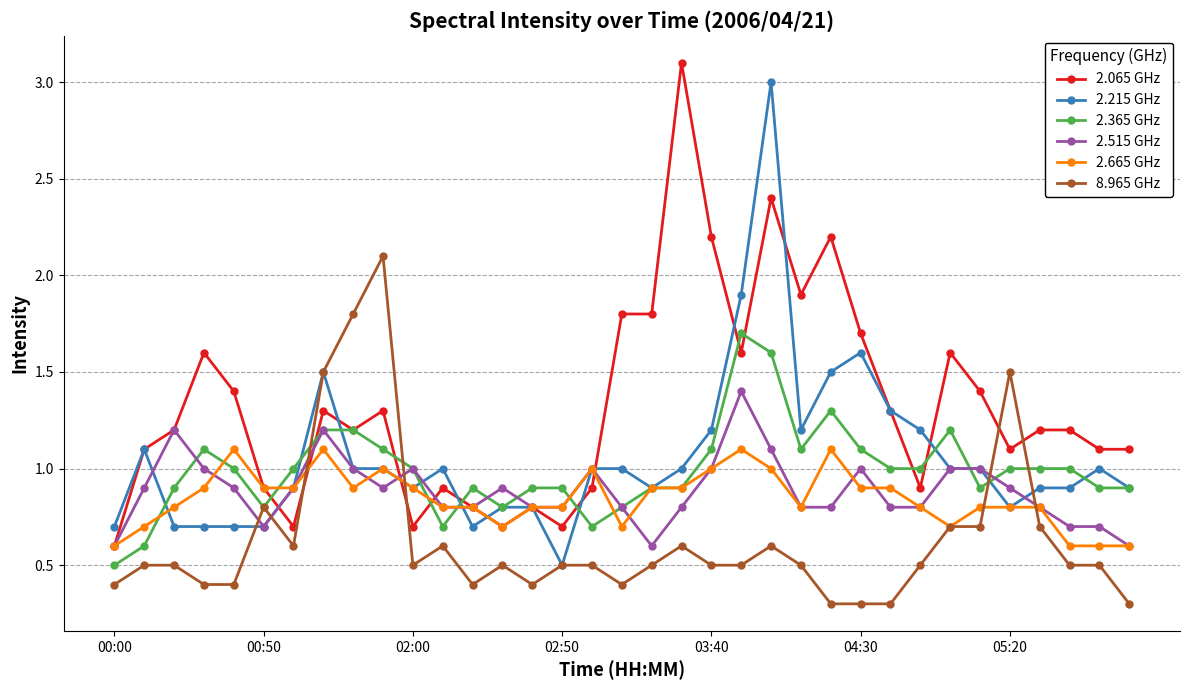

What is the value of the 2.665 GHz point at the 8th from the left?

1.1